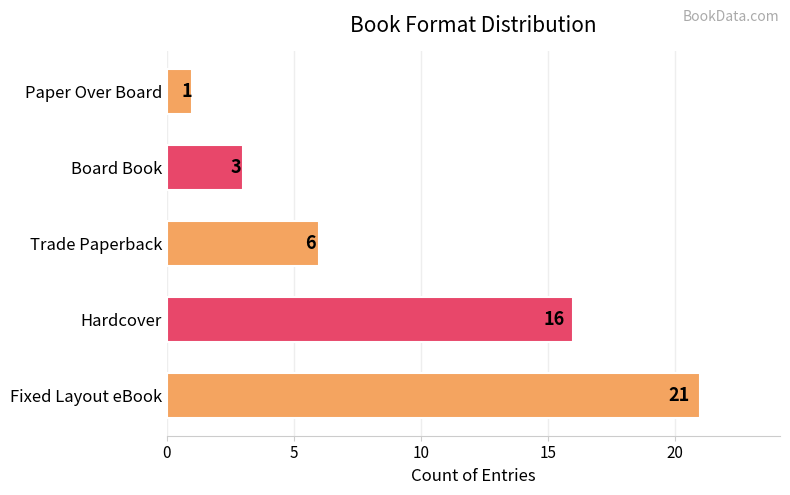

What is the change in value from Fixed Layout eBook to Hardcover?

-5